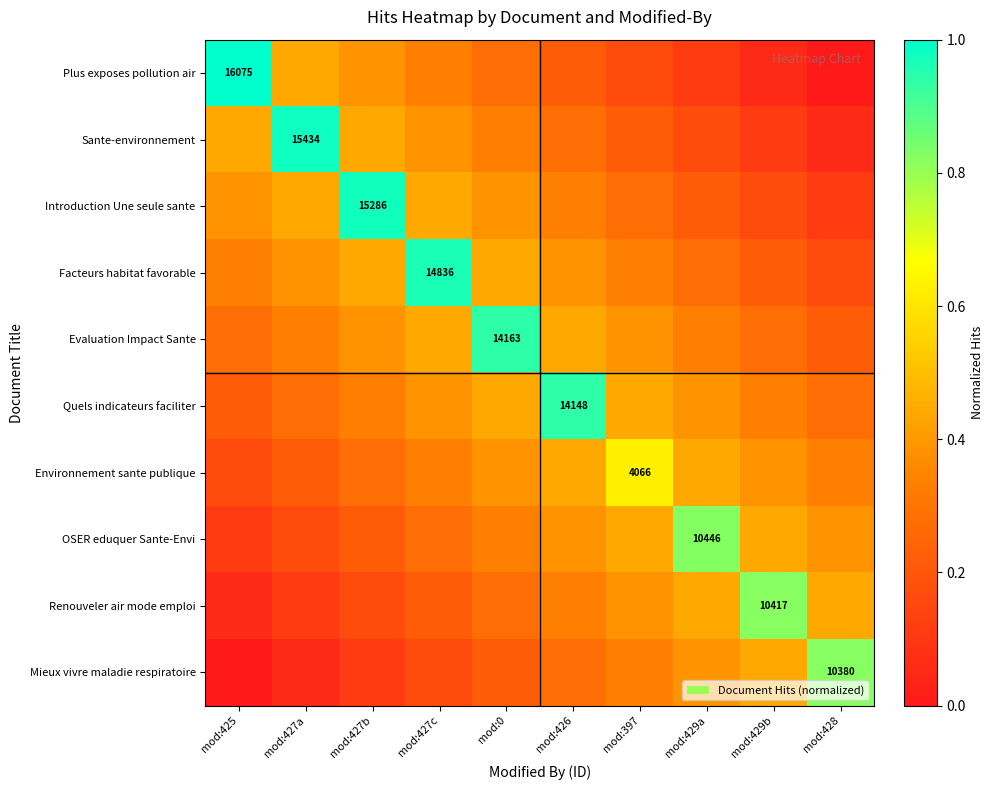

Between mod:0 and mod:429b, which series saw the biggest shift?

Evaluation Impact Sante